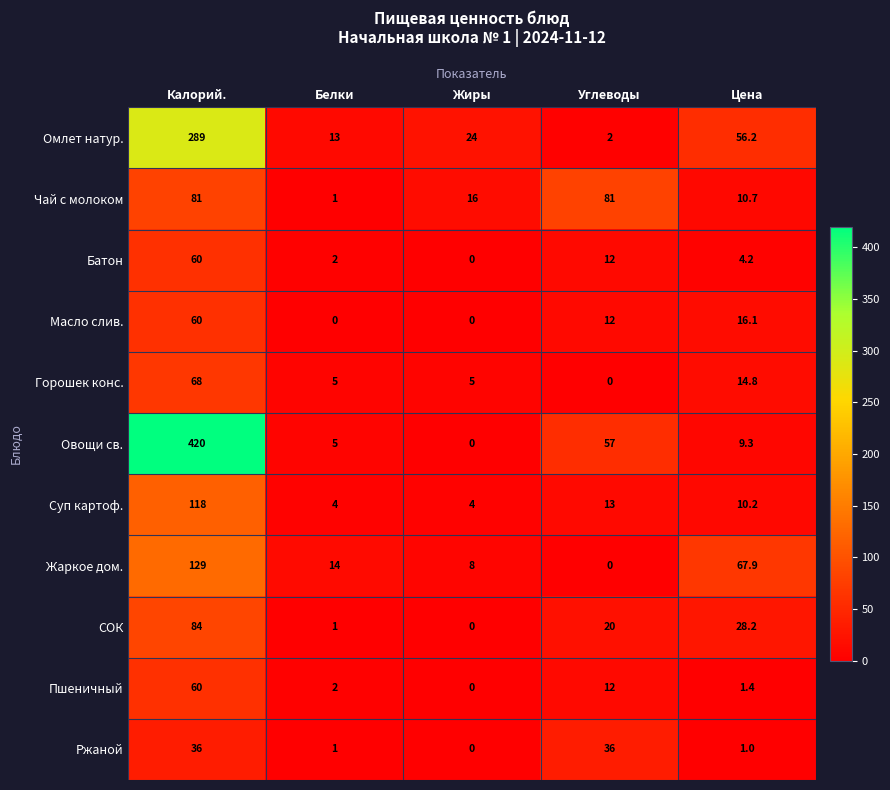

Which series has the widest spread of values?

Овощи св.